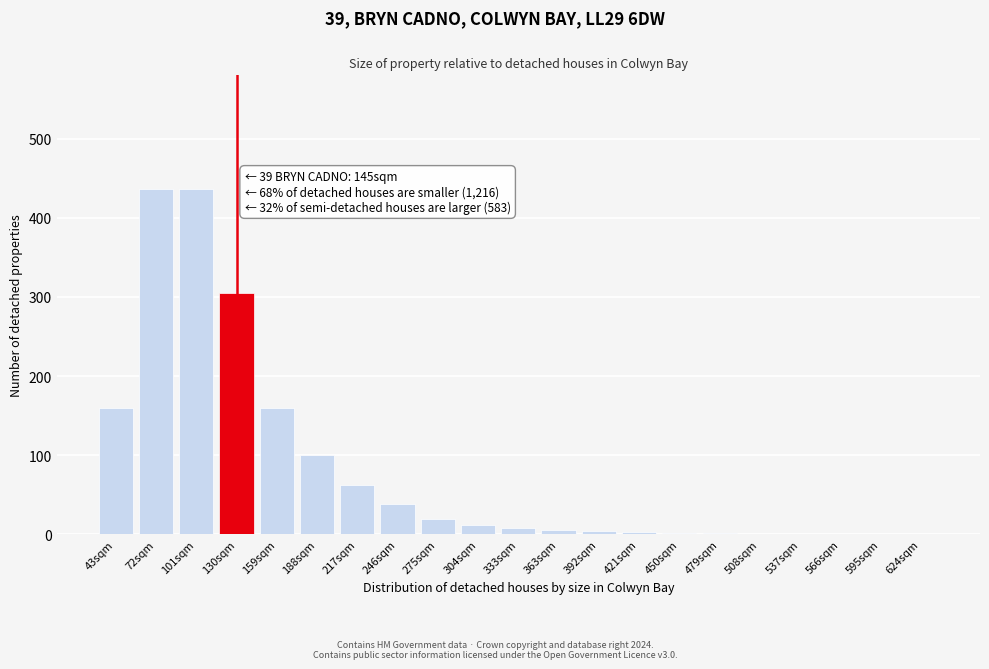

What is the ratio of the value at 101sqm to the value at 159sqm?

2.7